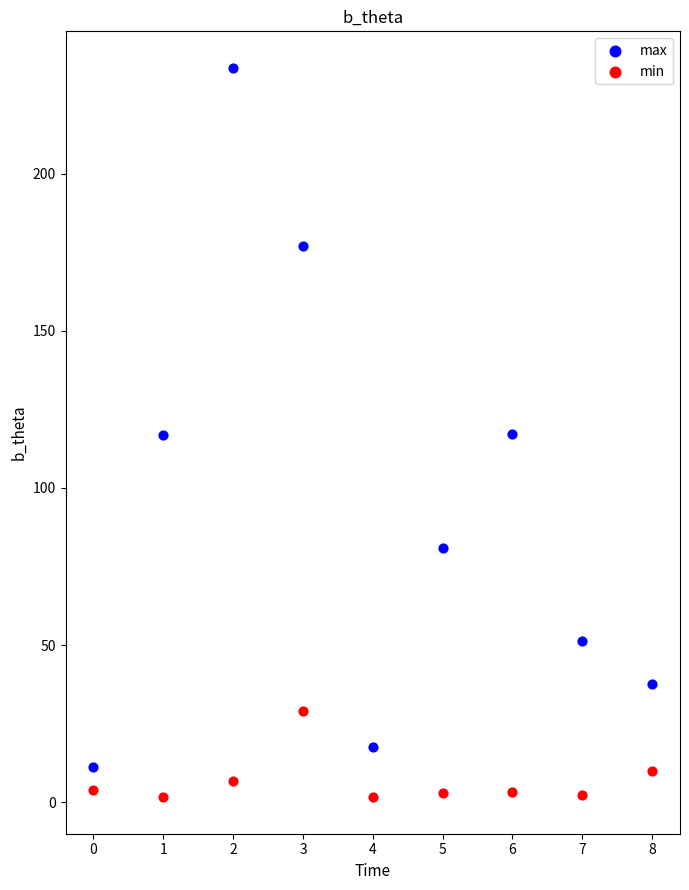

What are all the series names shown in the legend?

max, min